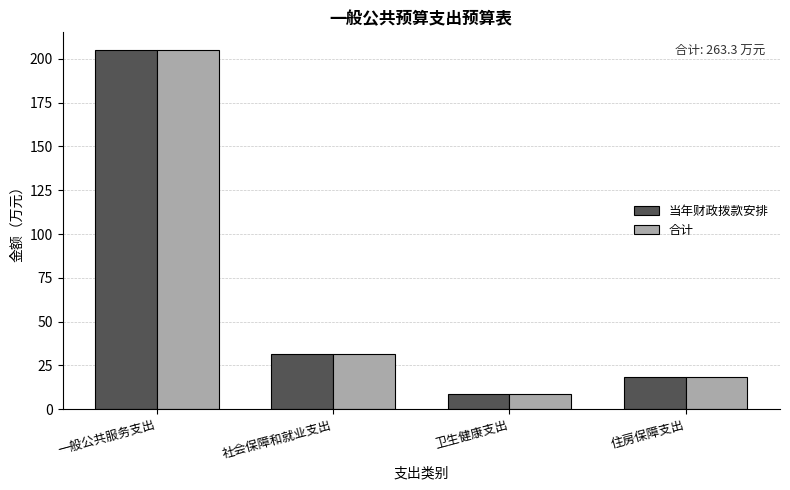

What is the lowest value of the 合计 series?

8.6